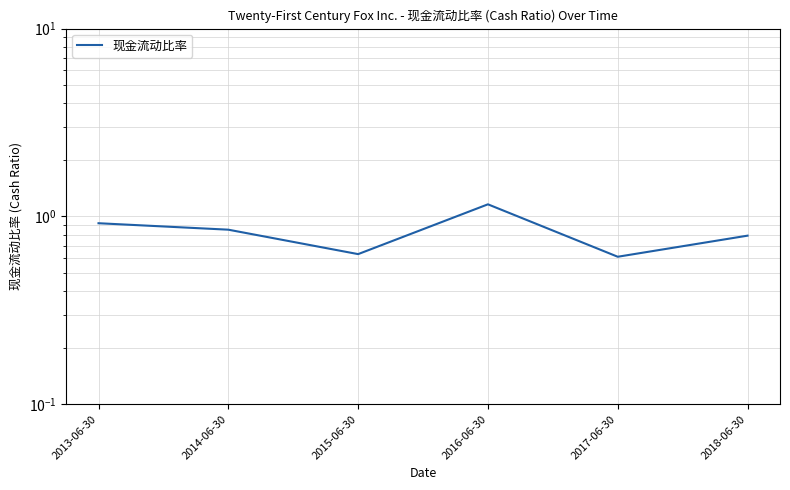

True or false: the data has more than 0 interior local peaks.

True